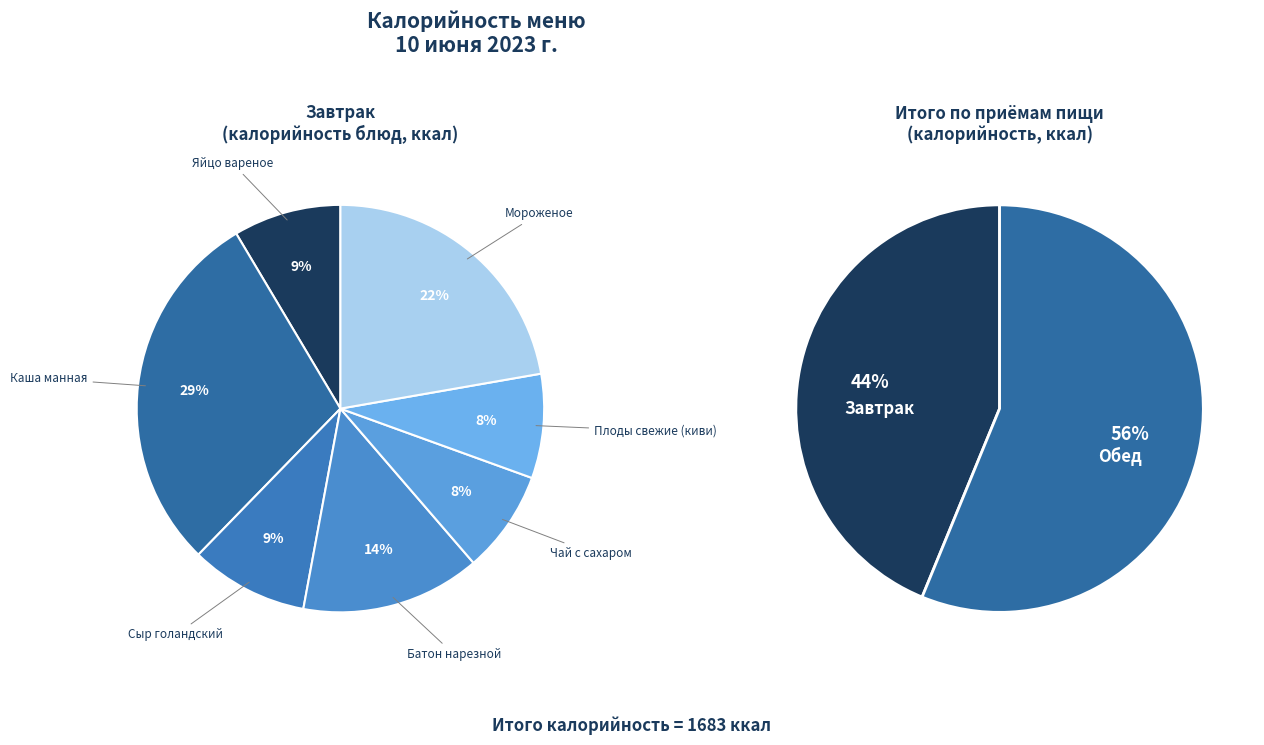

Combined, what portion of the pie is Завтрак and Обед?

100.0%